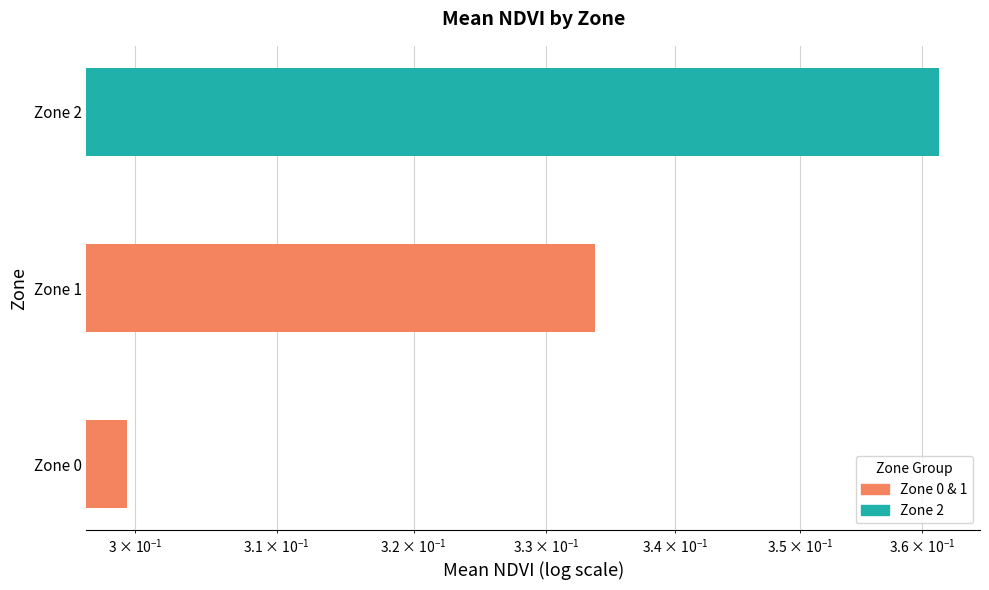

Does the chart contain any negative values?

No